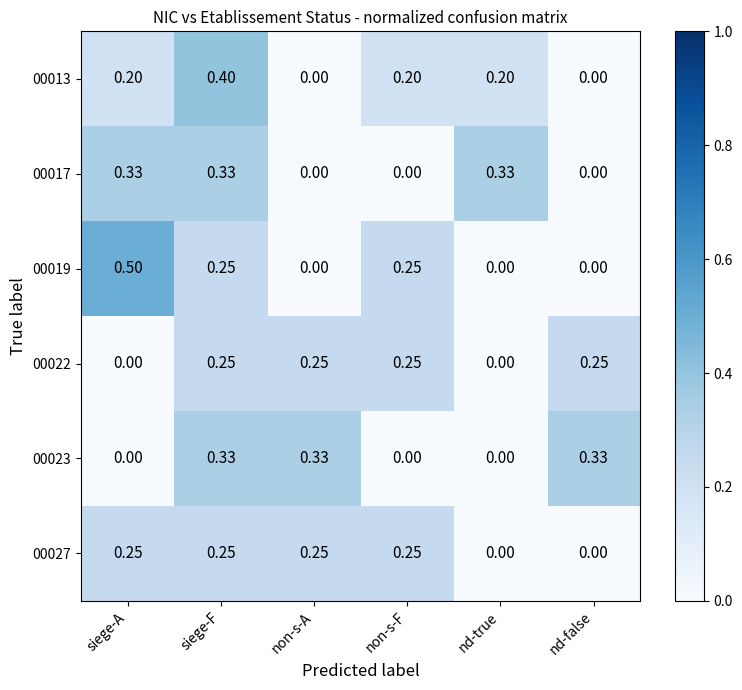

At which category is the sum across all series the highest?

siege-F